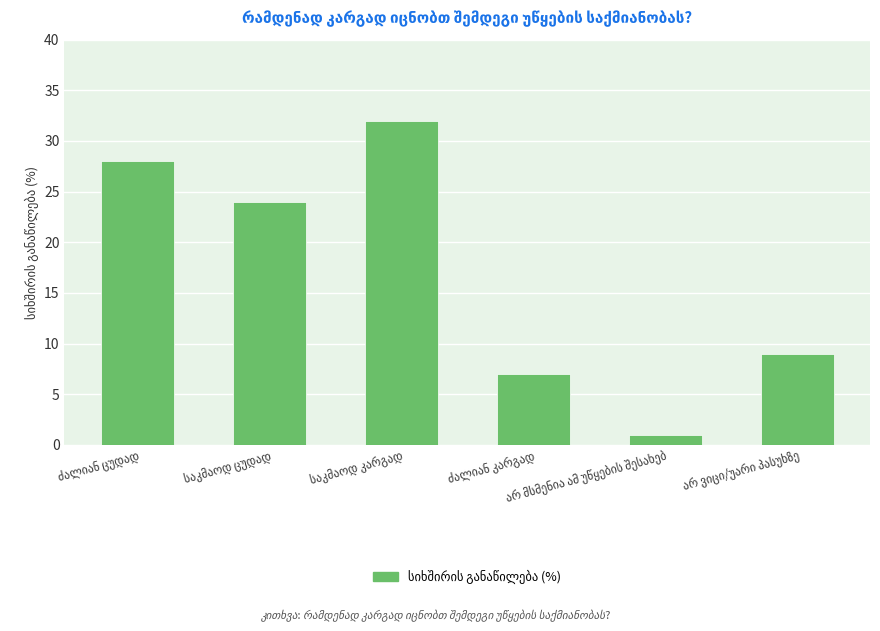

What is the maximum value shown in the chart?

32